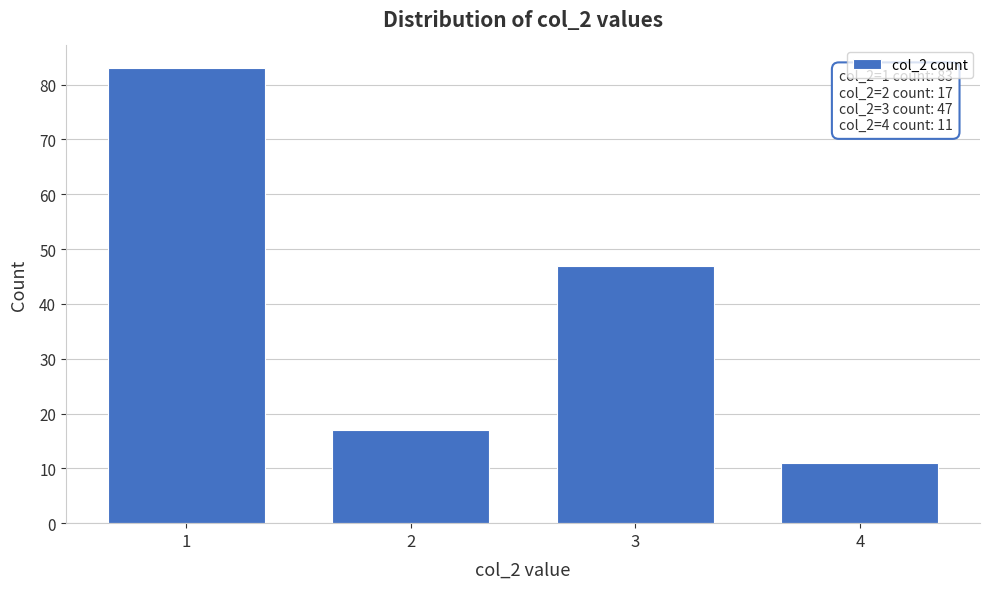

Which range on the x-axis has the tallest bar?

0.5 to 1.5